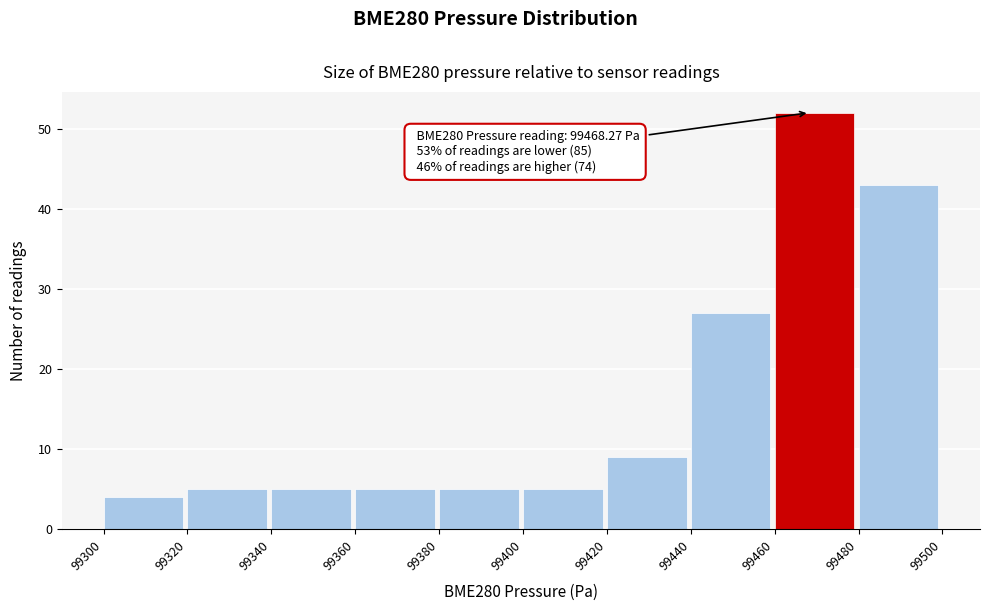

Which range on the x-axis has the tallest bar?

99460 to 99480